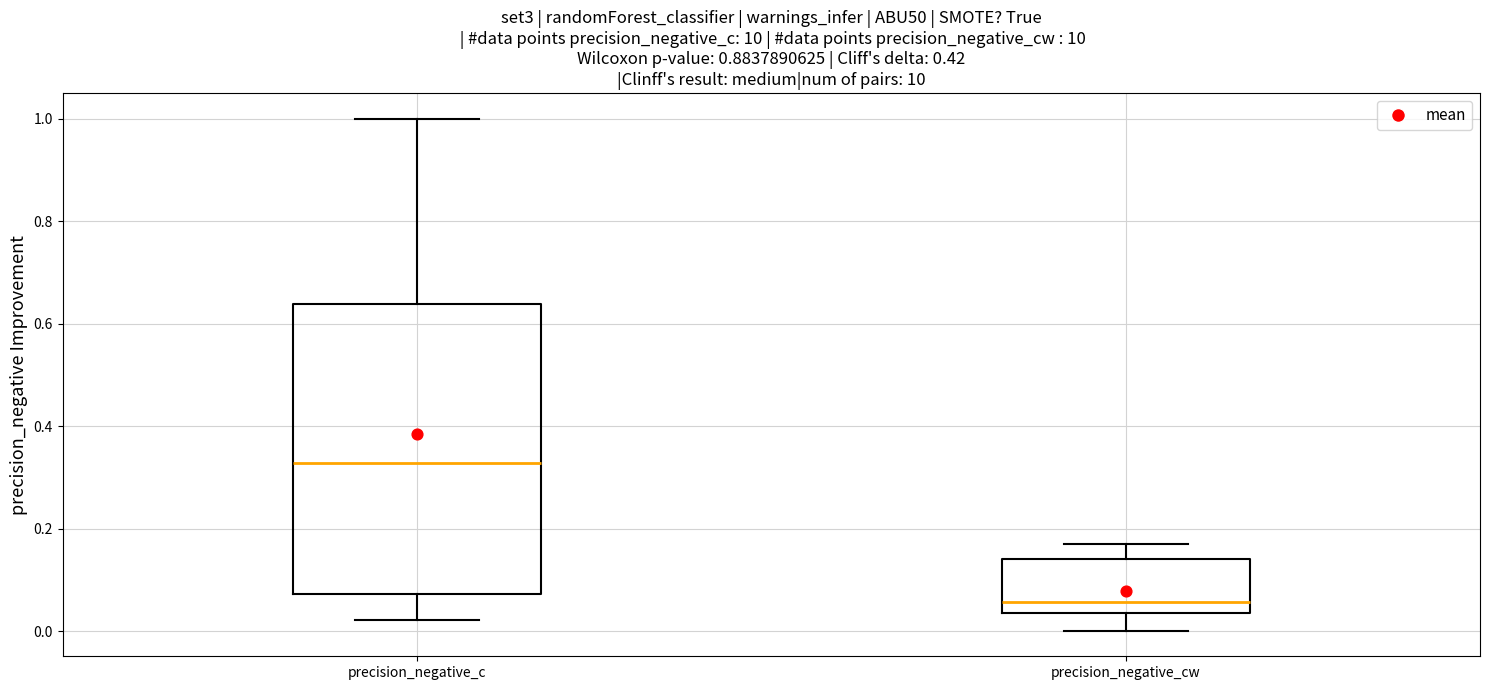

Reading left to right, read every box against the y-axis: the position of its median line, the range the box covers, and the ends of its whiskers. The values are not printed on the chart, so give them approximately, as read against the axis.

precision_negative_c: median 0.32, box 0.08 to 0.64, whiskers 0.02 to 1.00
precision_negative_cw: median 0.06, box 0.04 to 0.14, whiskers 0.00 to 0.18